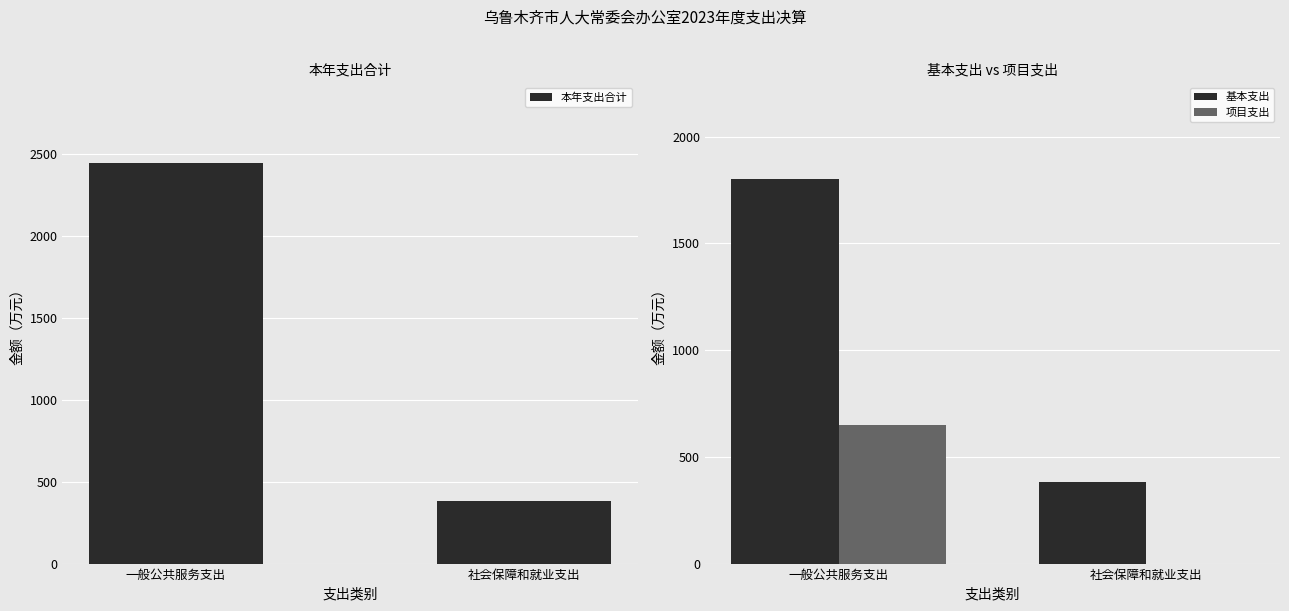

How many values in the 基本支出 series exceed 1803?

1